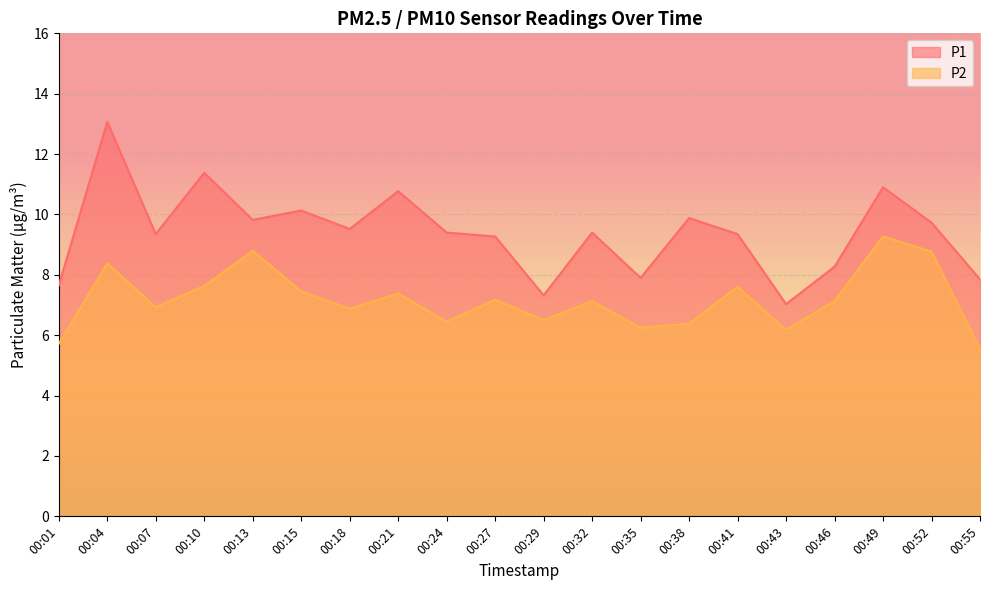

Rank the series by their average value, from lowest to highest.

P2, P1